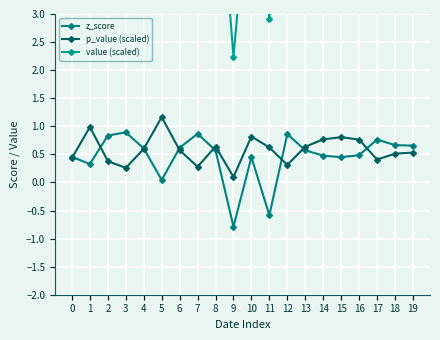

Between 2 and 17, which series saw the biggest shift?

value (scaled)